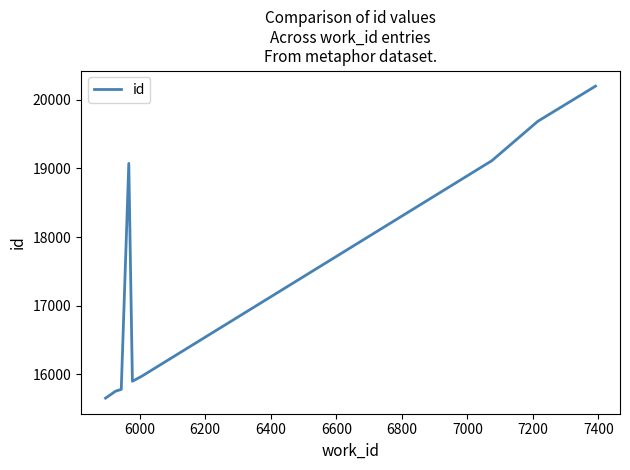

What is the maximum value shown in the chart?

20198